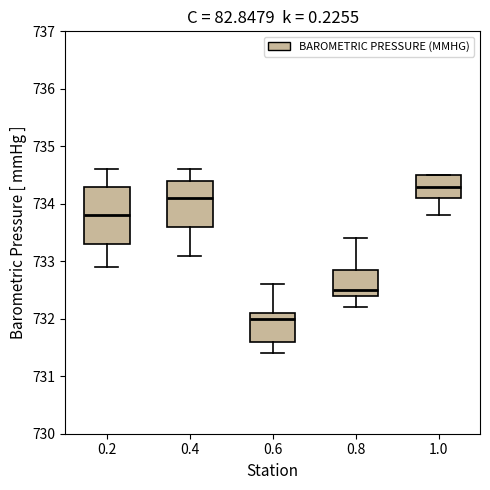

Reading left to right, transcribe this box plot: for each box, give where its median line is, the range the box spans, and where its two whiskers end, as read against the y-axis. The values are not printed on the chart, so give them approximately, as read against the axis.

0.2: median 733.8, box 733.3 to 734.3, whiskers 732.9 to 734.6
0.4: median 734.1, box 733.6 to 734.4, whiskers 733.1 to 734.6
0.6: median 732.0, box 731.6 to 732.1, whiskers 731.4 to 732.6
0.8: median 732.5, box 732.4 to 732.9, whiskers 732.2 to 733.4
1.0: median 734.3, box 734.1 to 734.5, whiskers 733.8 to 734.5